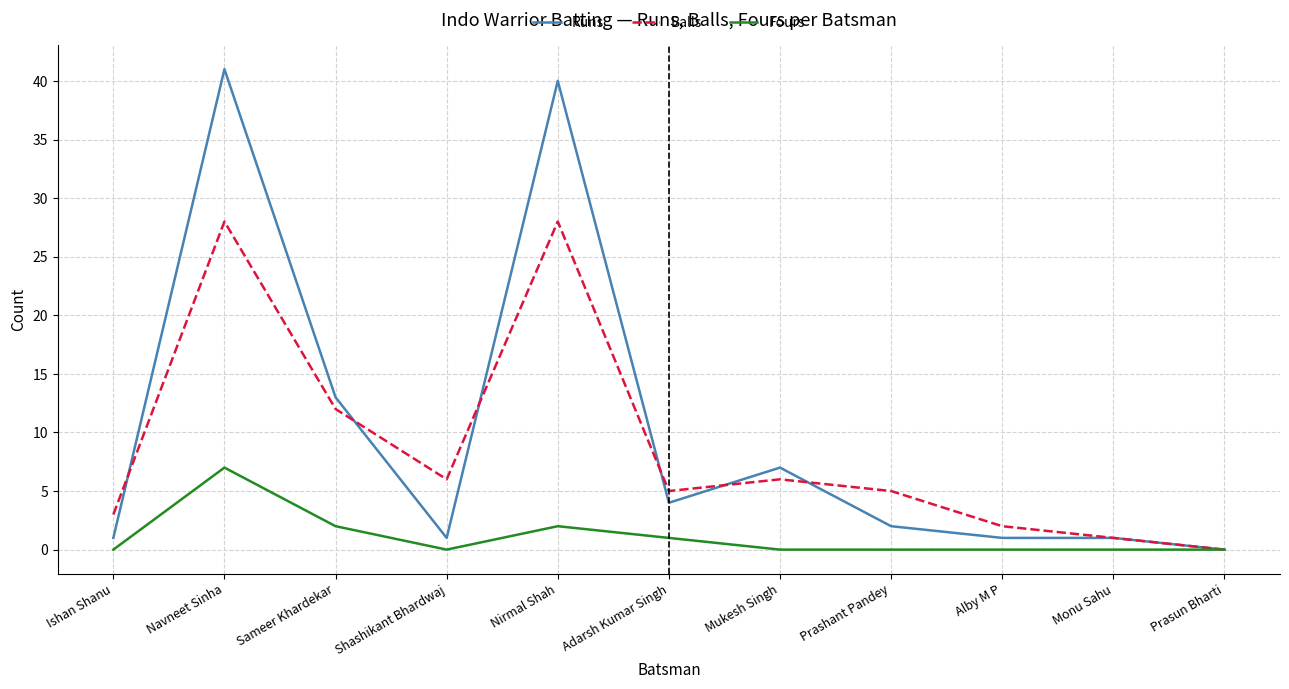

At which category does the chart reach its peak across all series?

Navneet Sinha